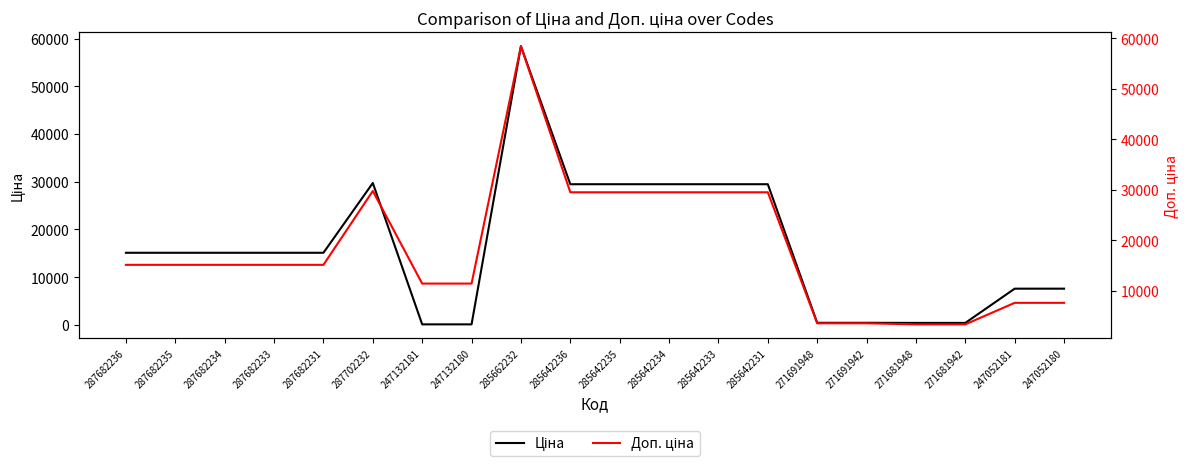

Reading left to right, transcribe all the data shown in this chart.

Ціна: 287682236=15120.0	287682235=15120.0	287682234=15120.0	287682233=15120.0	287682231=15120.0	287702232=29747.2	247132181=114.1	247132180=114.1	285662232=58426.5	285642236=29491.5	285642235=29491.5	285642234=29491.5	285642233=29491.5	285642231=29491.5	271691948=443.1	271691942=443.1	271681948=416.6	271681942=416.6	247052181=7596.5	247052180=7596.5
Доп. ціна: 287682236=15120.0	287682235=15120.0	287682234=15120.0	287682233=15120.0	287682231=15120.0	287702232=29747.2	247132181=11410.0	247132180=11410.0	285662232=58426.5	285642236=29491.5	285642235=29491.5	285642234=29491.5	285642233=29491.5	285642231=29491.5	271691948=3545.0	271691942=3545.0	271681948=3332.5	271681942=3332.5	247052181=7596.5	247052180=7596.5